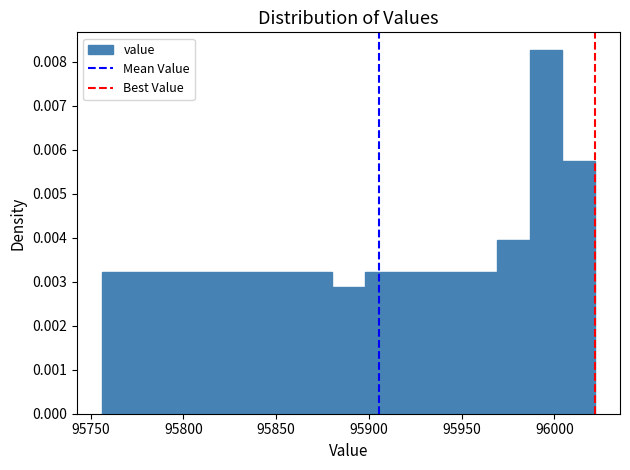

Around what value on the x-axis is the tallest bar? Give the approximate position of its centre, as read against the axis.

95995